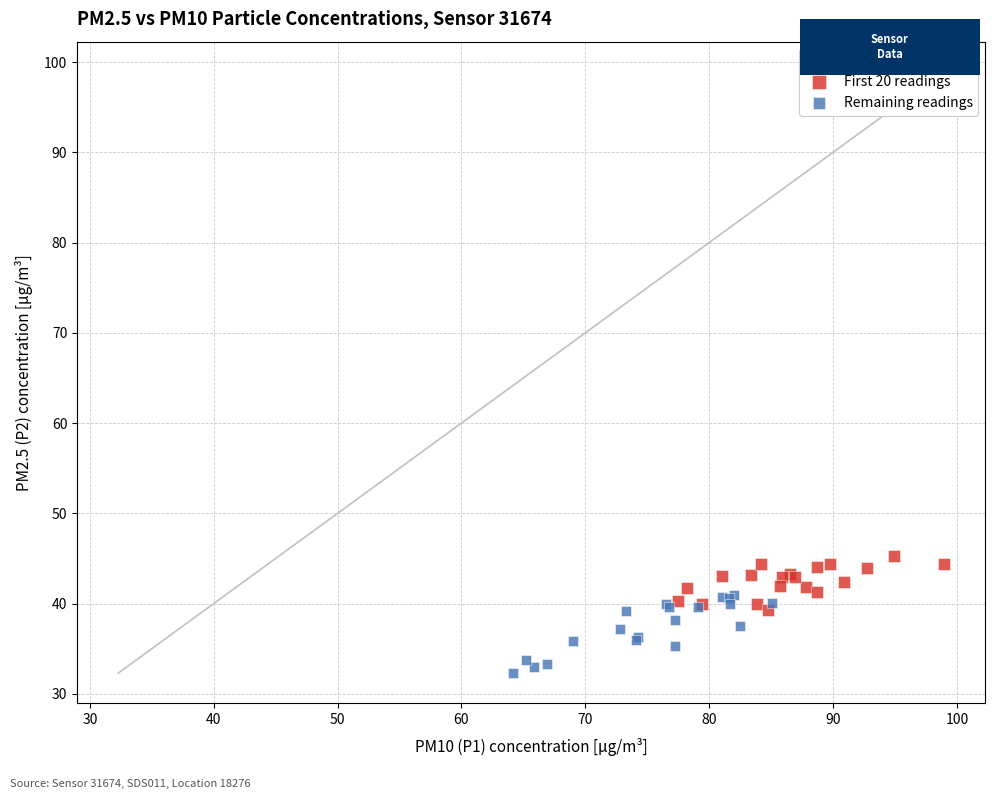

Which series has the largest Y range (max minus min)?

Remaining readings